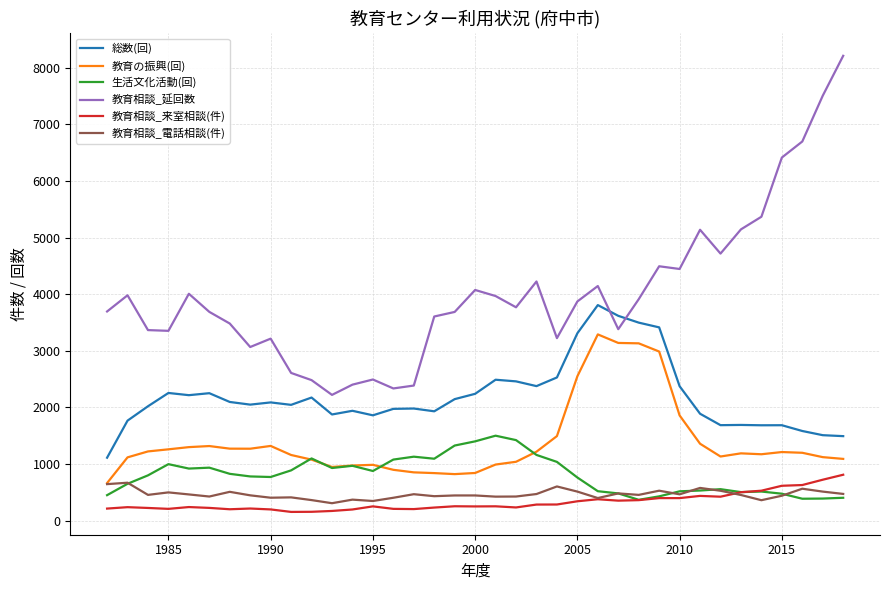

What is the lowest value of the 生活文化活動(回) series?

366